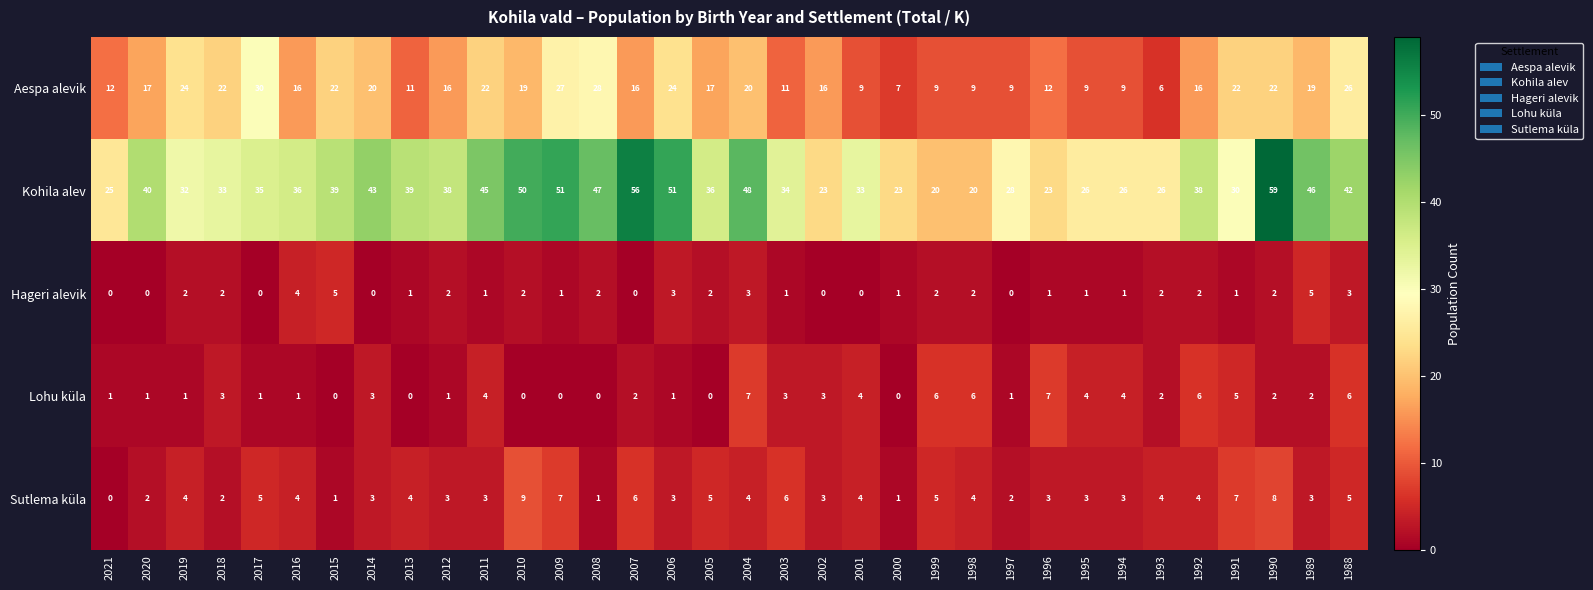

At which label does Lohu küla first exceed 2?

2018